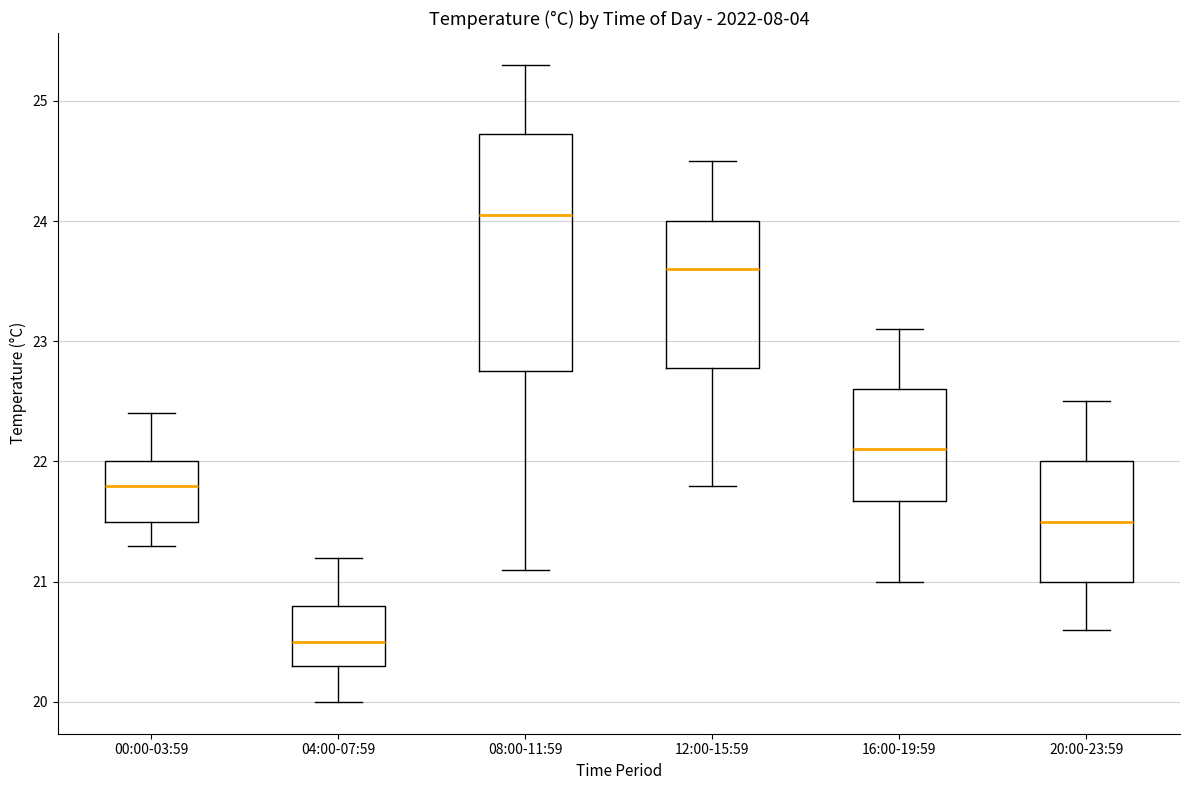

Reading left to right, transcribe this box plot: for each box, give where its median line is, the range the box spans, and where its two whiskers end, as read against the y-axis. The values are not printed on the chart, so give them approximately, as read against the axis.

00:00-03:59: median 21.8, box 21.5 to 22.0, whiskers 21.3 to 22.4
04:00-07:59: median 20.5, box 20.3 to 20.8, whiskers 20.0 to 21.2
08:00-11:59: median 24.1, box 22.8 to 24.7, whiskers 21.1 to 25.3
12:00-15:59: median 23.6, box 22.8 to 24.0, whiskers 21.8 to 24.5
16:00-19:59: median 22.1, box 21.7 to 22.6, whiskers 21.0 to 23.1
20:00-23:59: median 21.5, box 21.0 to 22.0, whiskers 20.6 to 22.5